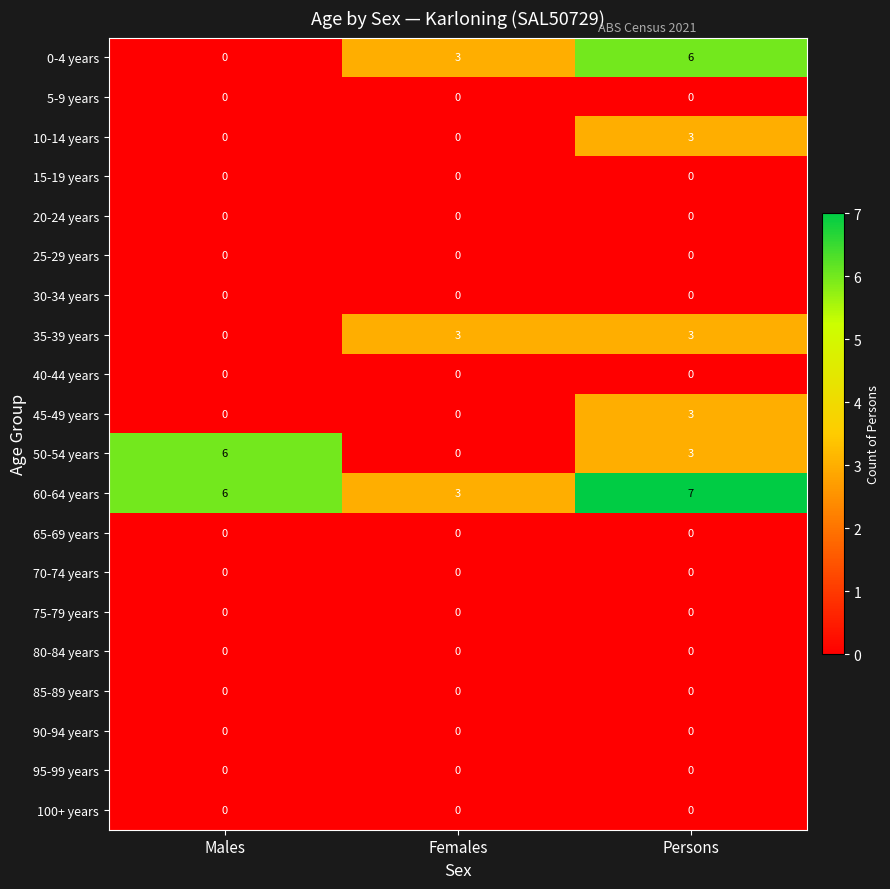

The 35-39 years series shows -2 at Males. True or false?

False